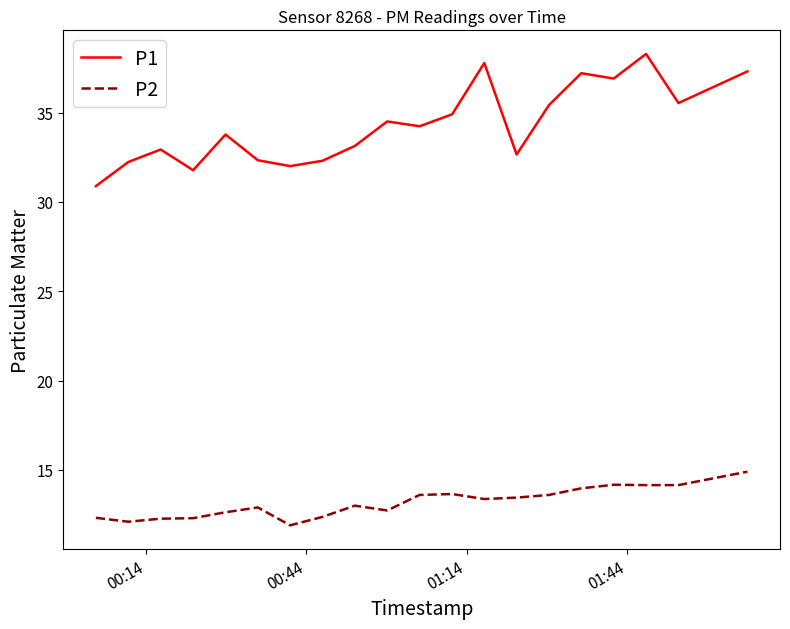

Which series has the largest total across all categories?

P1